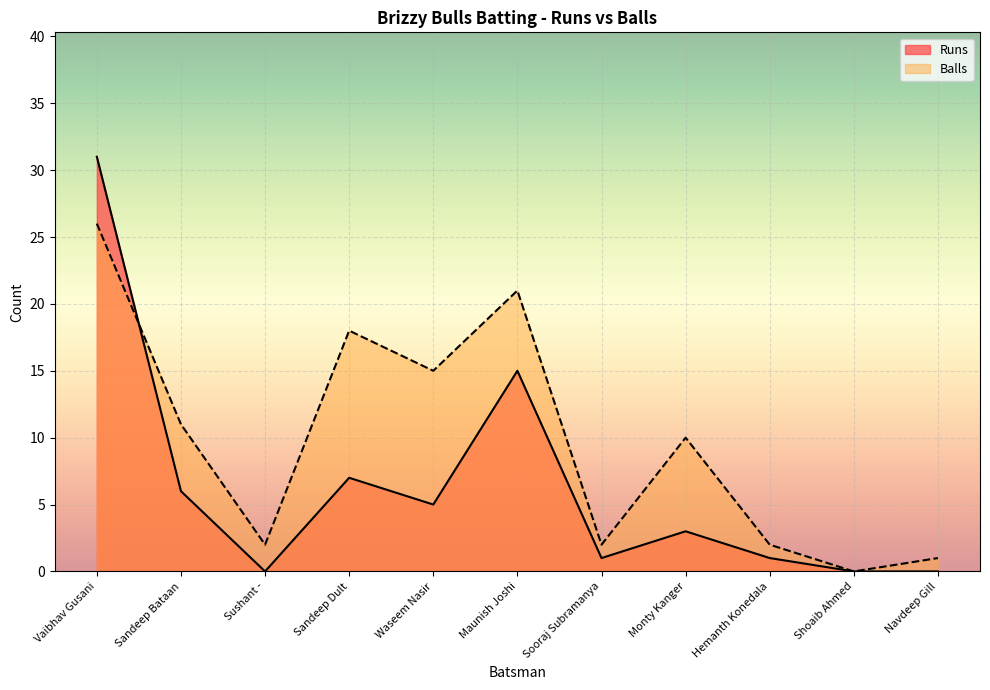

Which series has the widest spread of values?

Runs